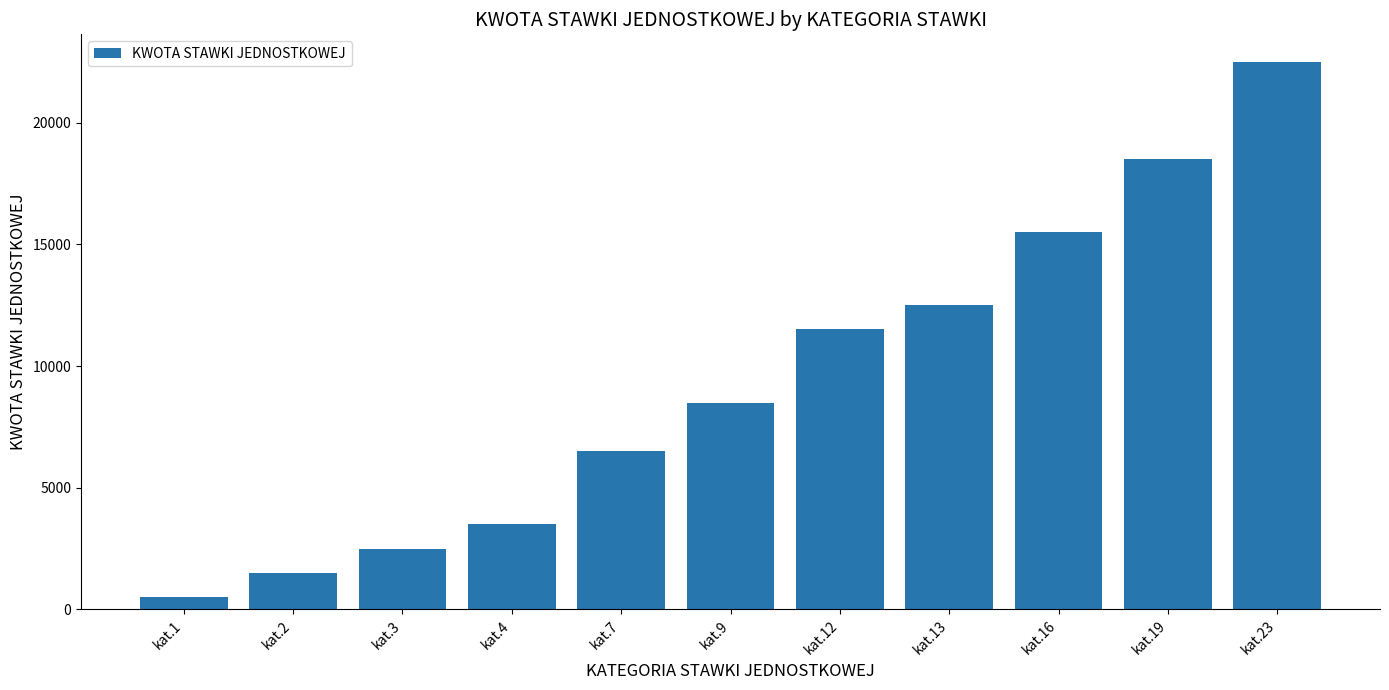

Reading left to right, what are all the values shown in this chart?

500	1500	2500	3500	6500	8500	11500	12500	15500	18500	22500